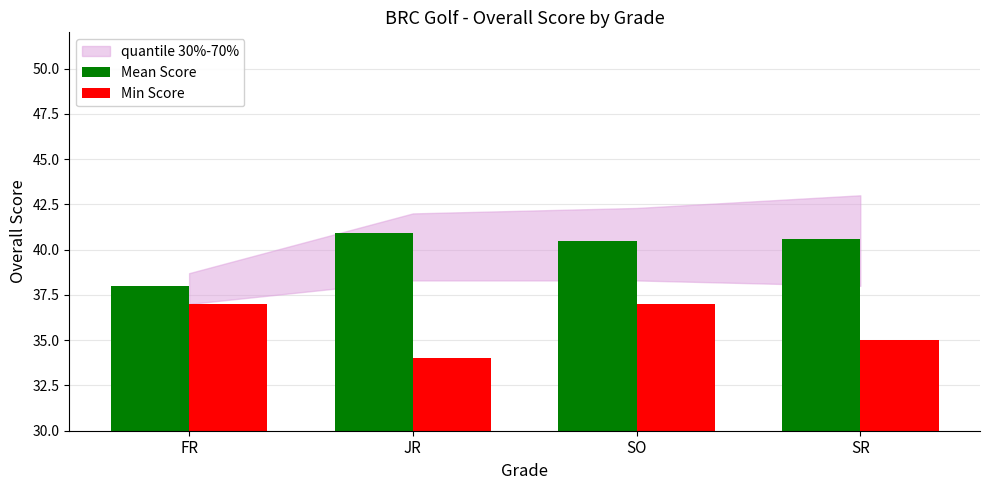

What is the difference between the second highest and second lowest values in the Mean Score series?

0.1